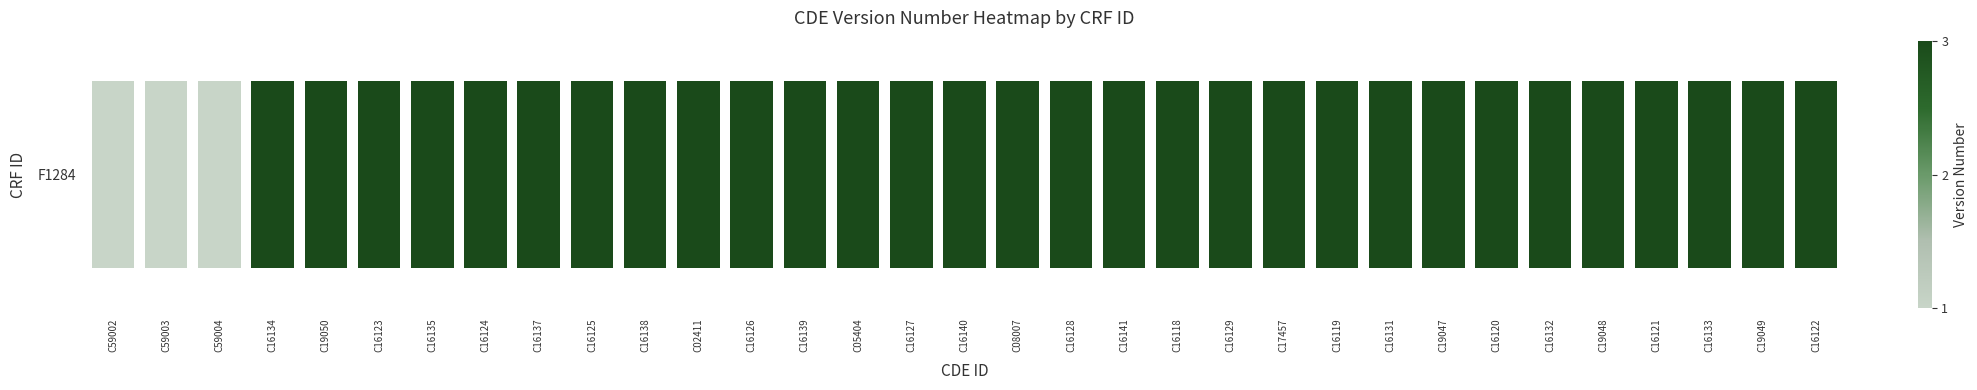

Is it true that the value at C19049 is 1?

False